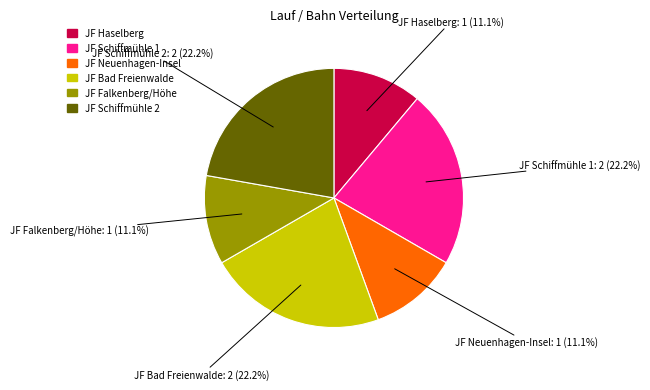

Is there a majority slice in this chart?

No